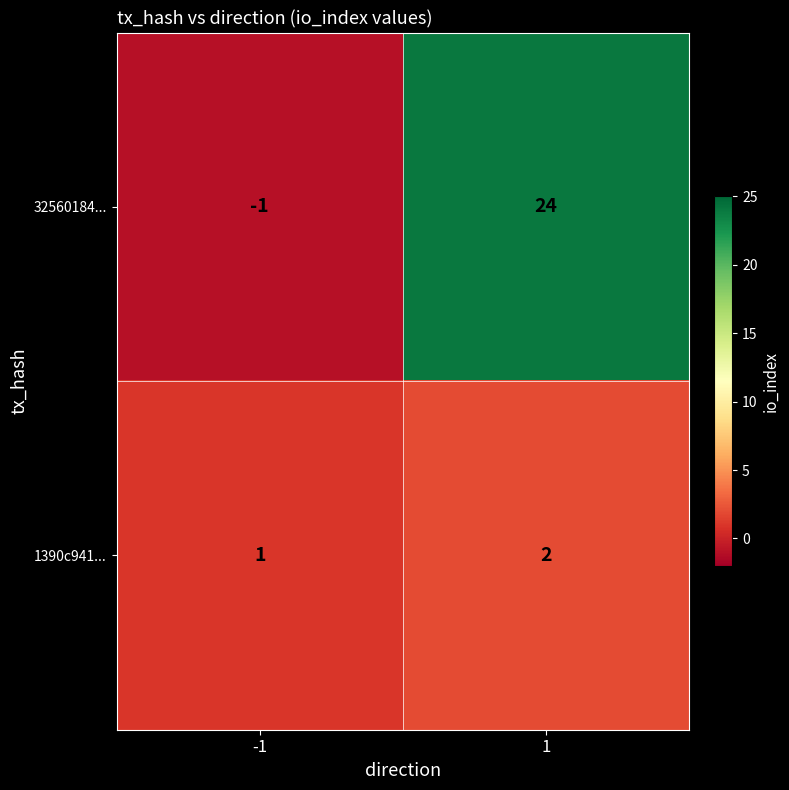

The 1390c941... series shows 1 at -1. True or false?

True